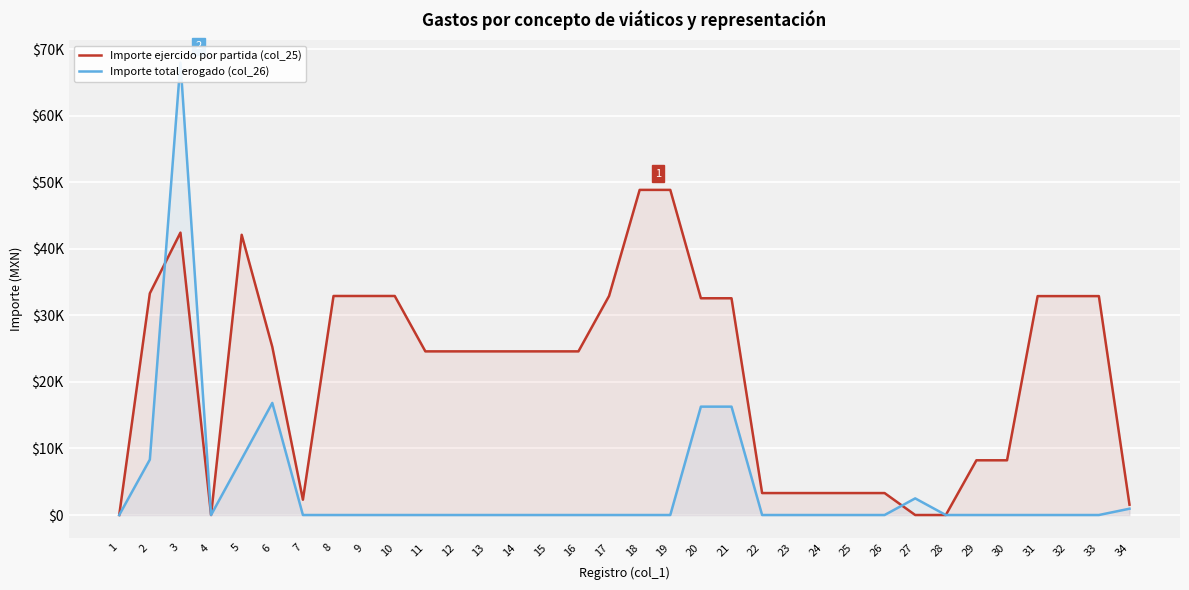

What is the sum of all Importe ejercido por partida (col_25) values?

720845